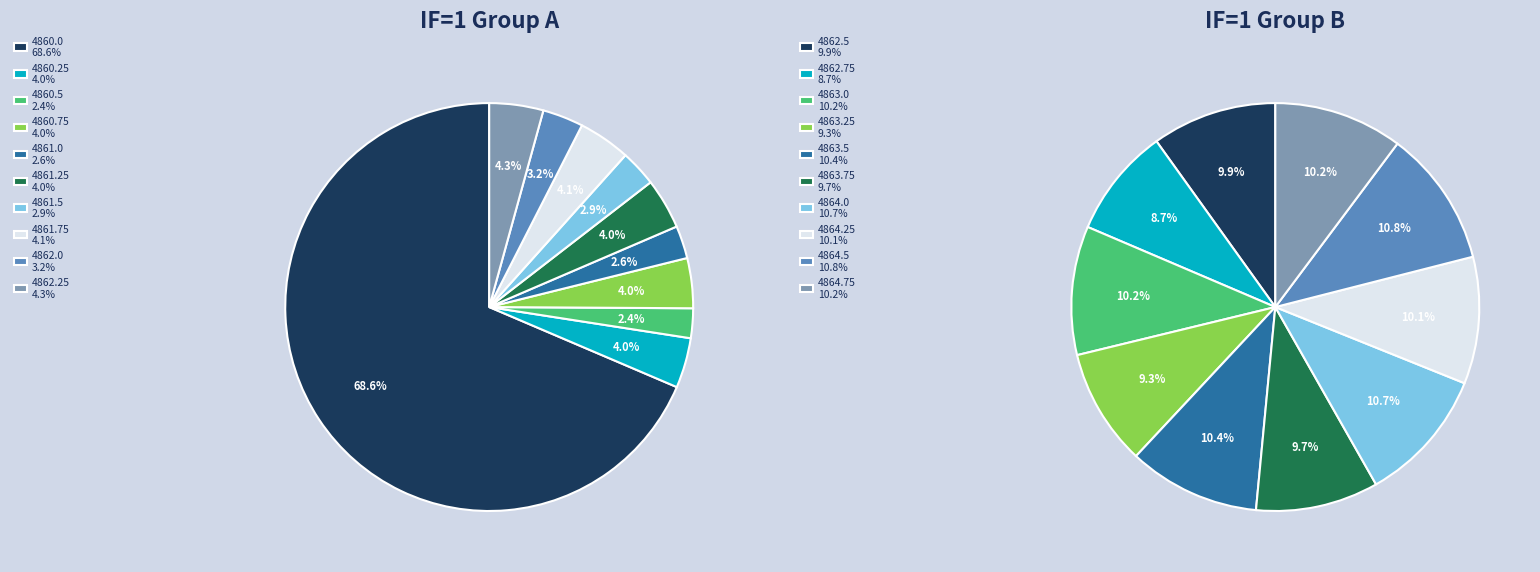

To the nearest percent, what is the difference between the largest and smallest slice percentages?

66%